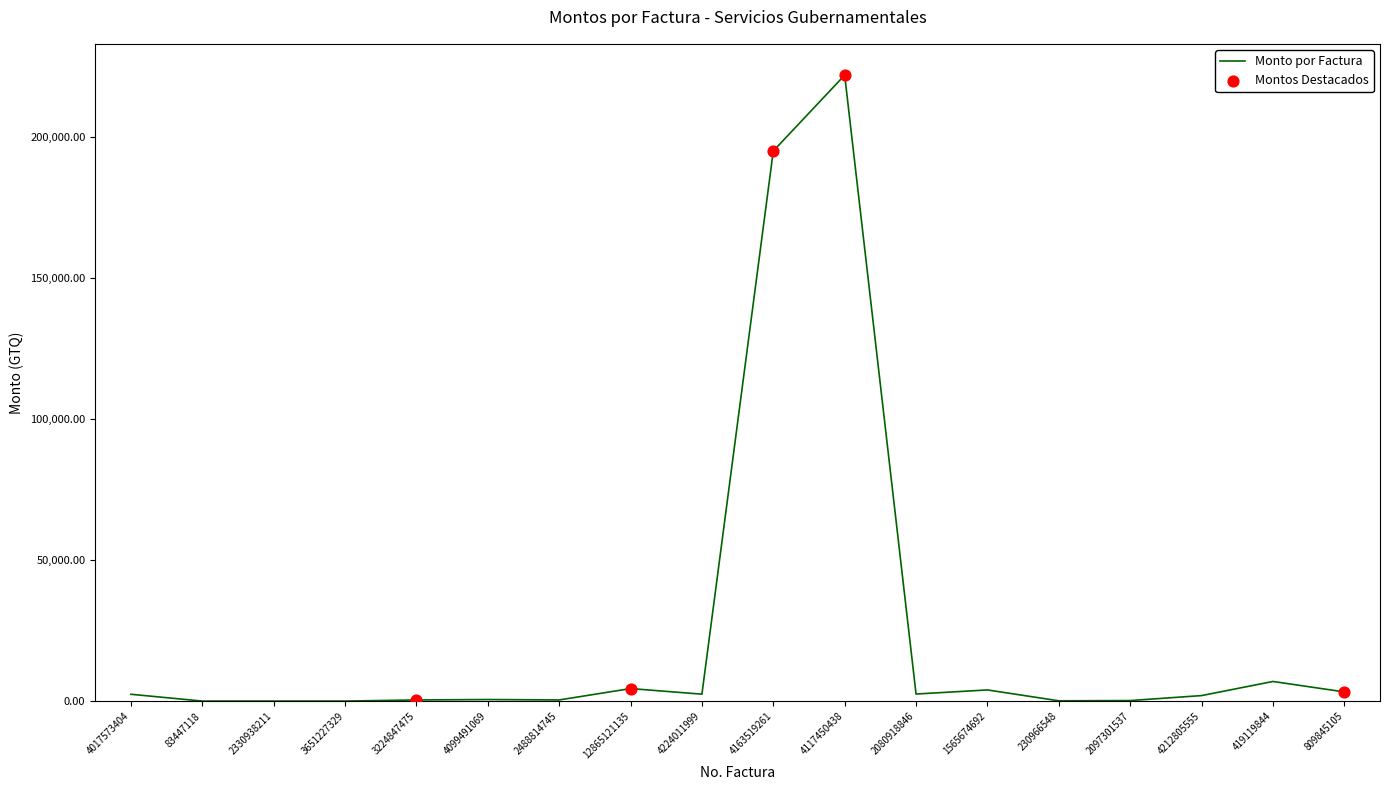

What is the change in value from 1565674692 to 2097301537?

-3768.6